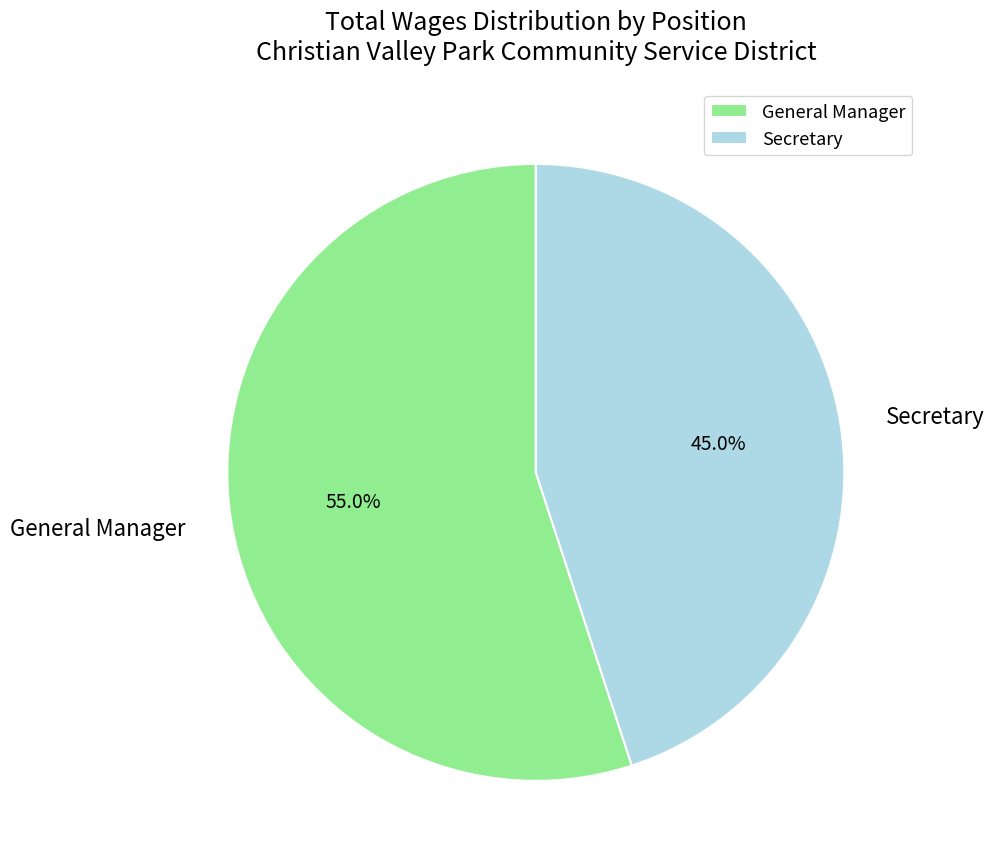

What is the majority slice?

General Manager